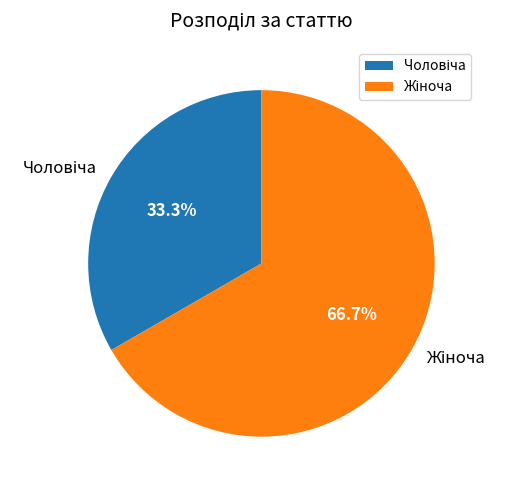

Does any single category account for the majority?

Yes